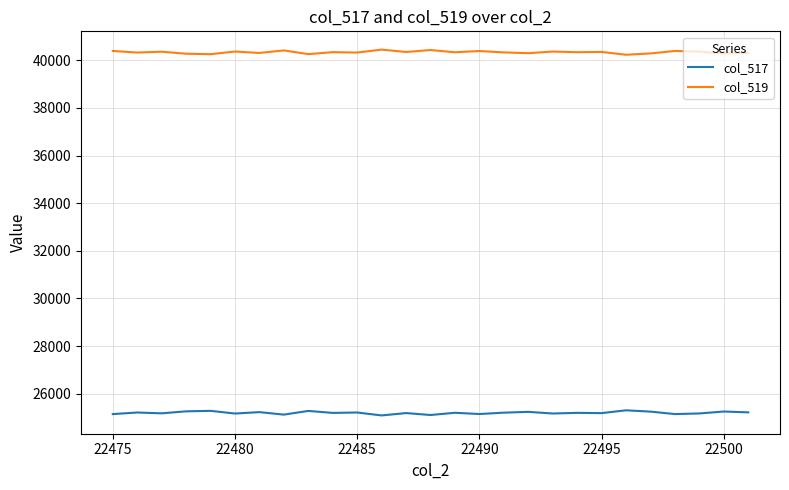

What is the maximum value shown in the chart?

40447